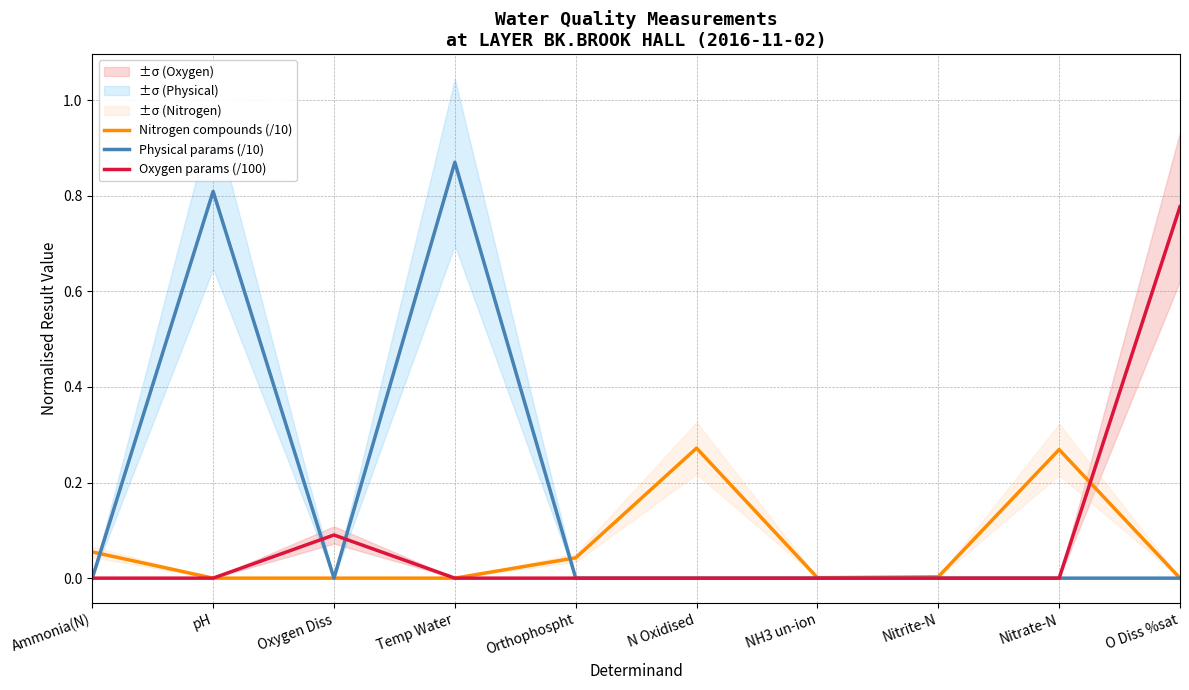

What is the label of the 9th point from the right?

pH